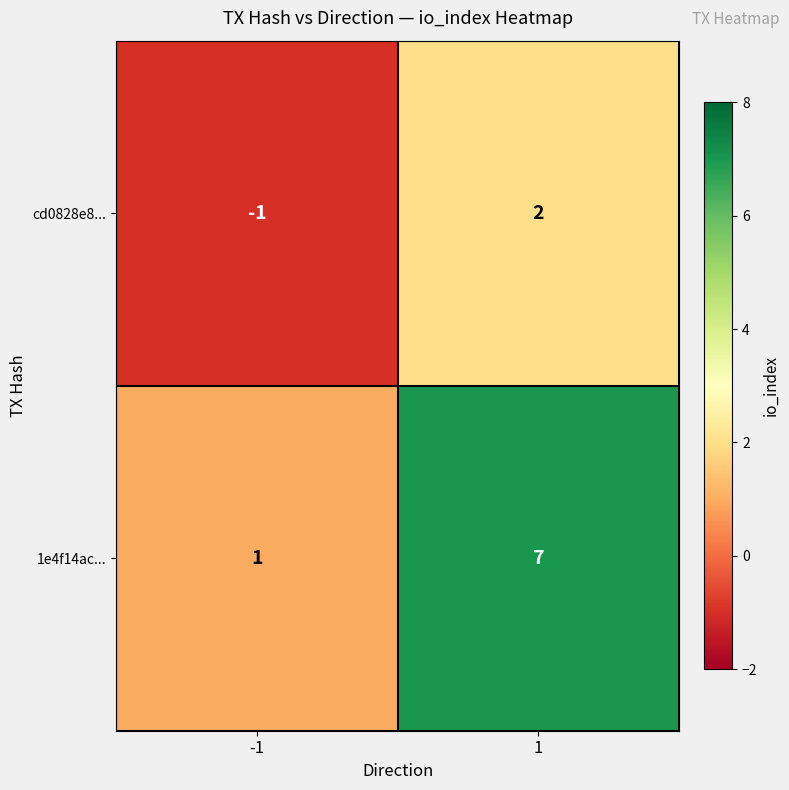

Reading right to left, transcribe all the data shown in this chart.

cd0828e8...: 1=2	-1=-1
1e4f14ac...: 1=7	-1=1